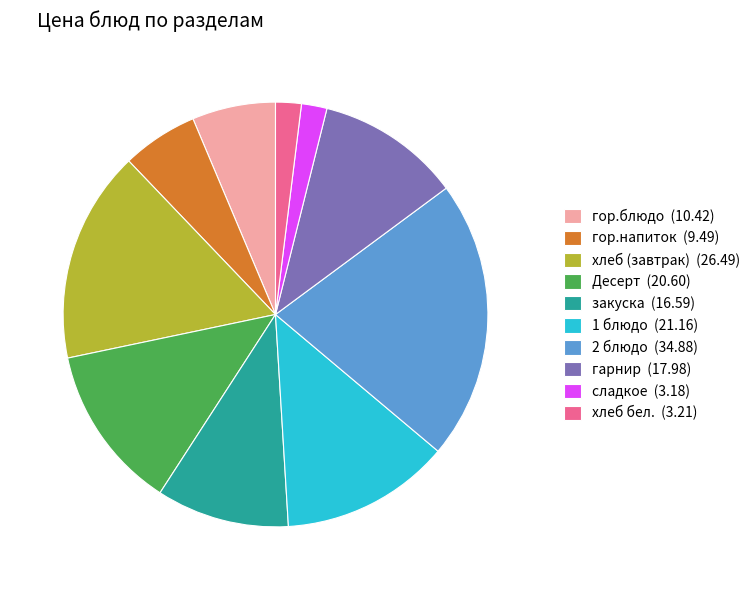

Is there a majority slice in this chart?

No